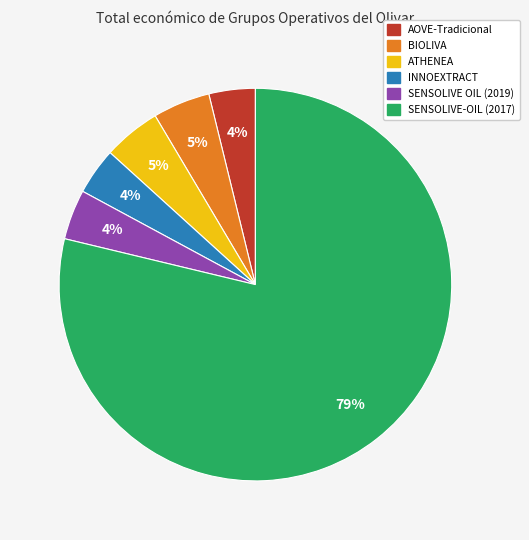

Approximately how many times larger is the value at AOVE-Tradicional compared to BIOLIVA?

0.8